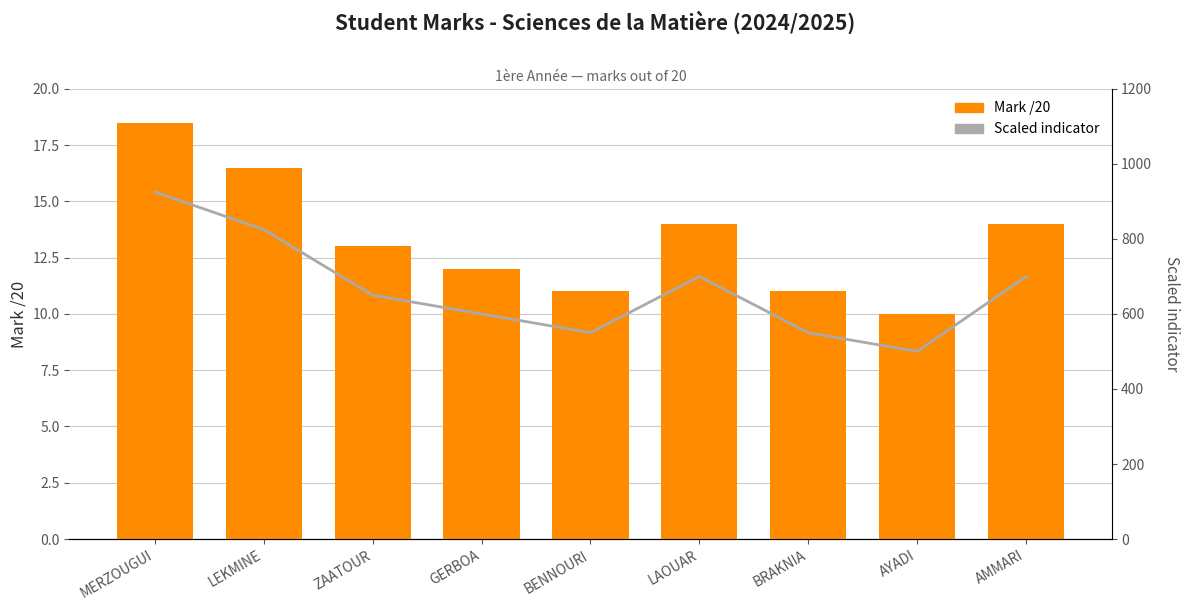

The Mark /20 series shows 16.5 at LEKMINE. True or false?

True